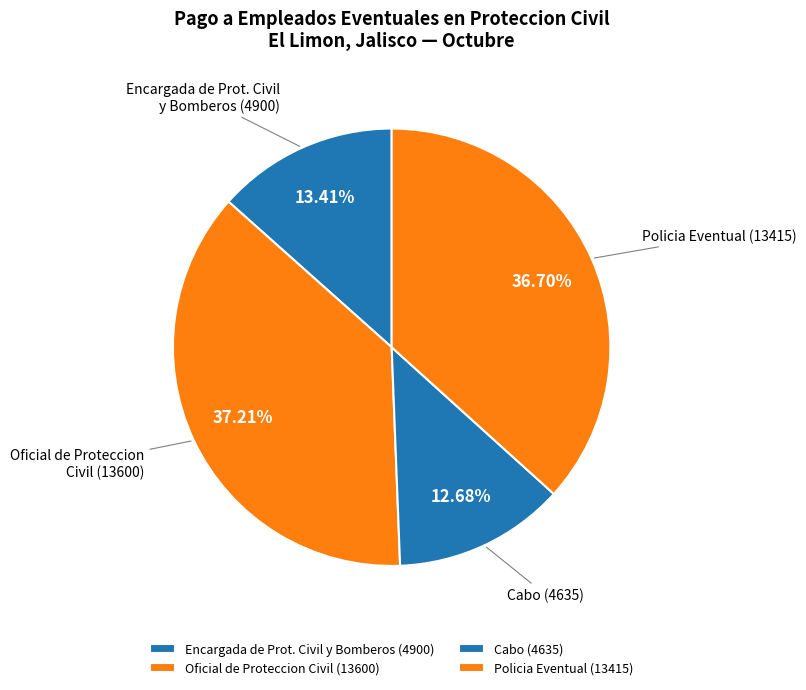

Is Encargada de Prot. Civil y Bomberos (4900) the majority of the pie?

No